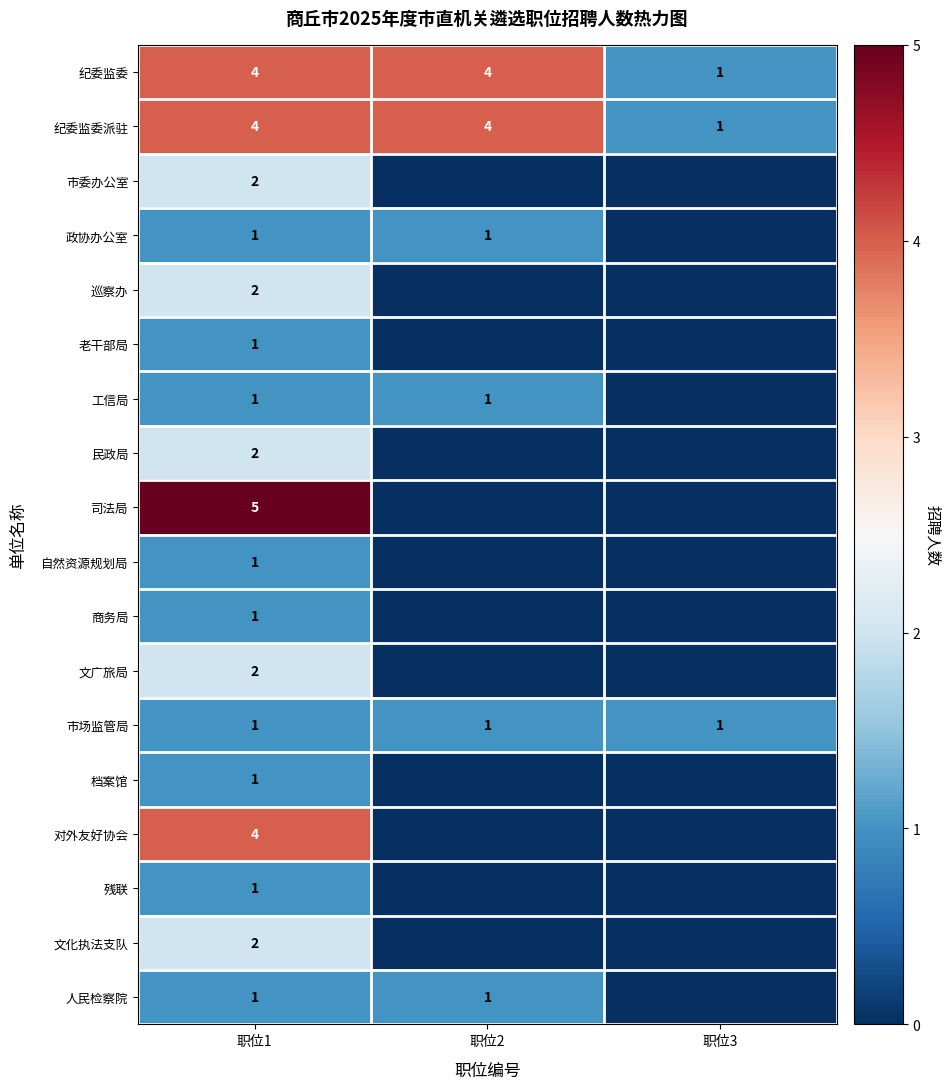

What is the difference between the second highest and minimum values in the 纪委监委派驻 series?

3